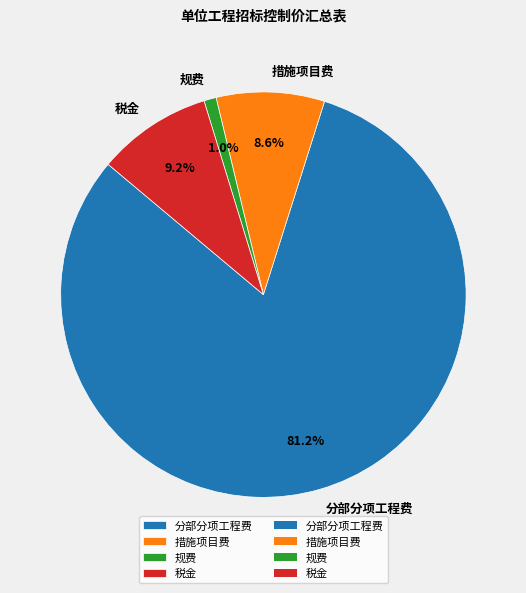

What is the ratio of the value at 措施项目费 to the value at 税金?

0.9